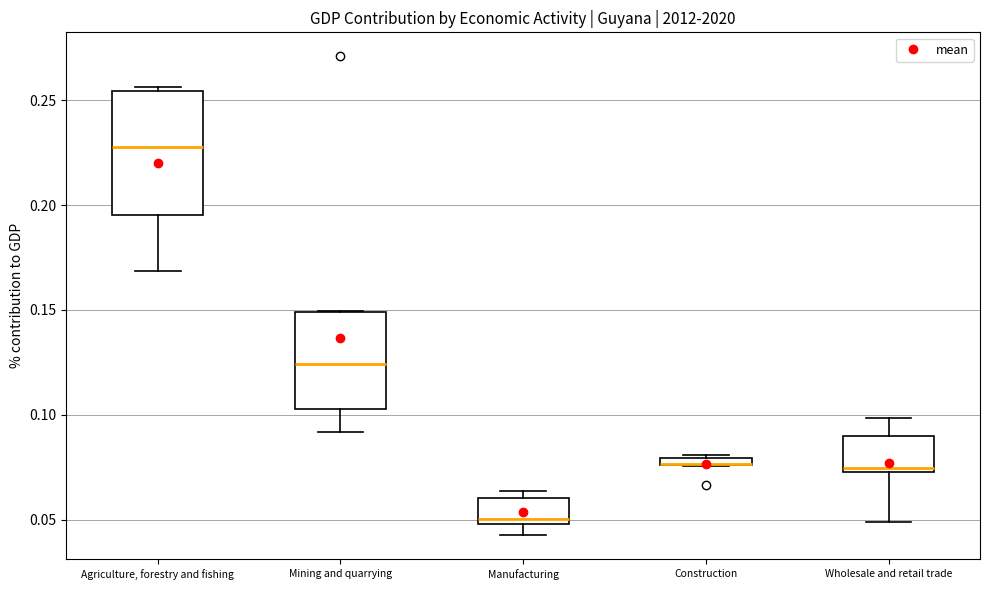

Where does the lower whisker of the box for Mining and quarrying end on the y-axis? The values are not printed on the chart, so give them approximately, as read against the axis.

0.090